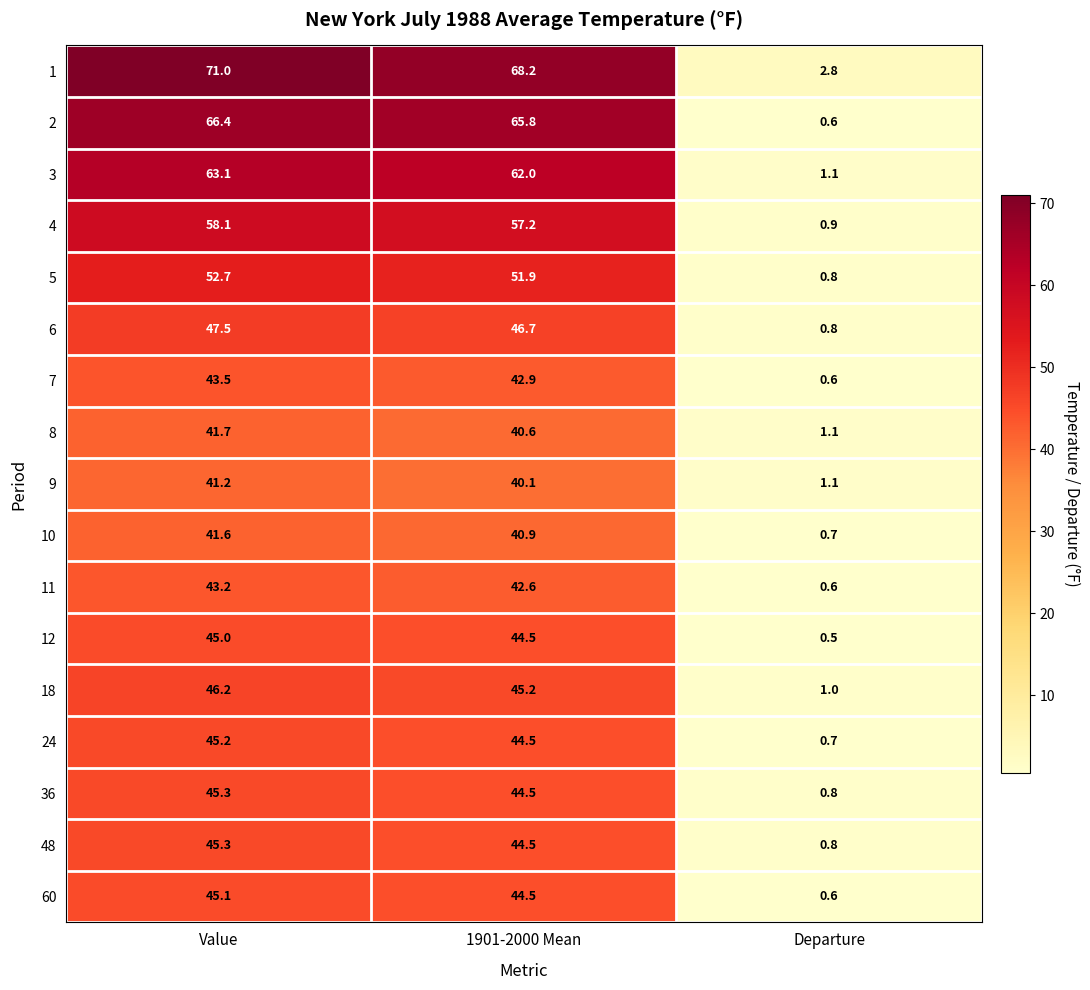

The value of 36 at Value is 45.3. True or false?

True